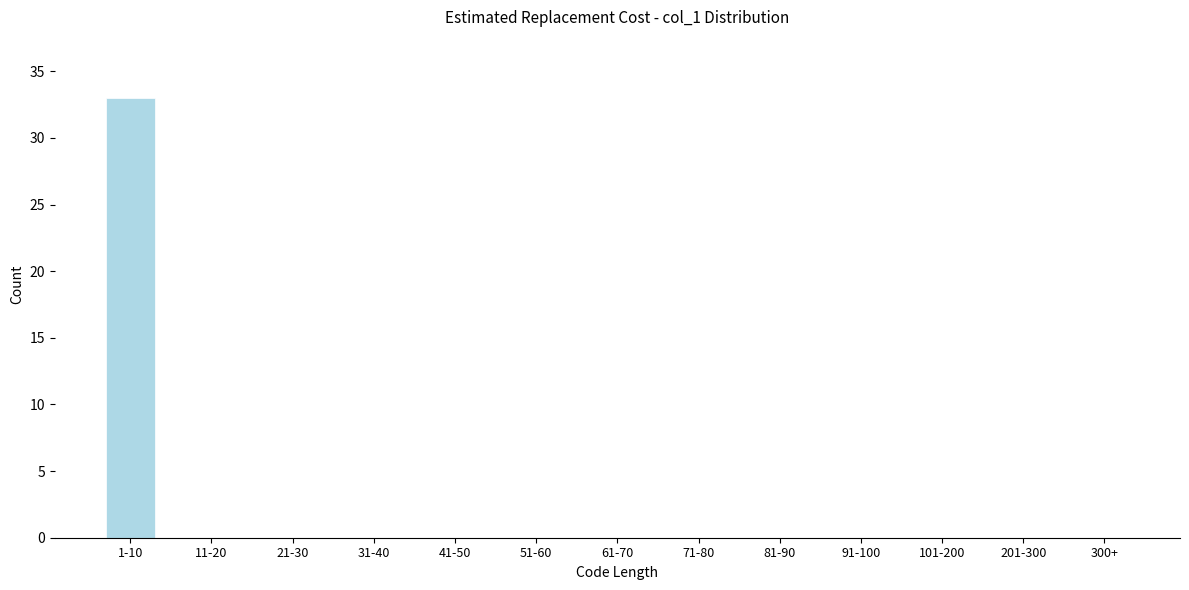

Reading left to right, what are all the values shown in this chart?

1-10=33	11-20=0	21-30=0	31-40=0	41-50=0	51-60=0	61-70=0	71-80=0	81-90=0	91-100=0	101-200=0	201-300=0	300+=0